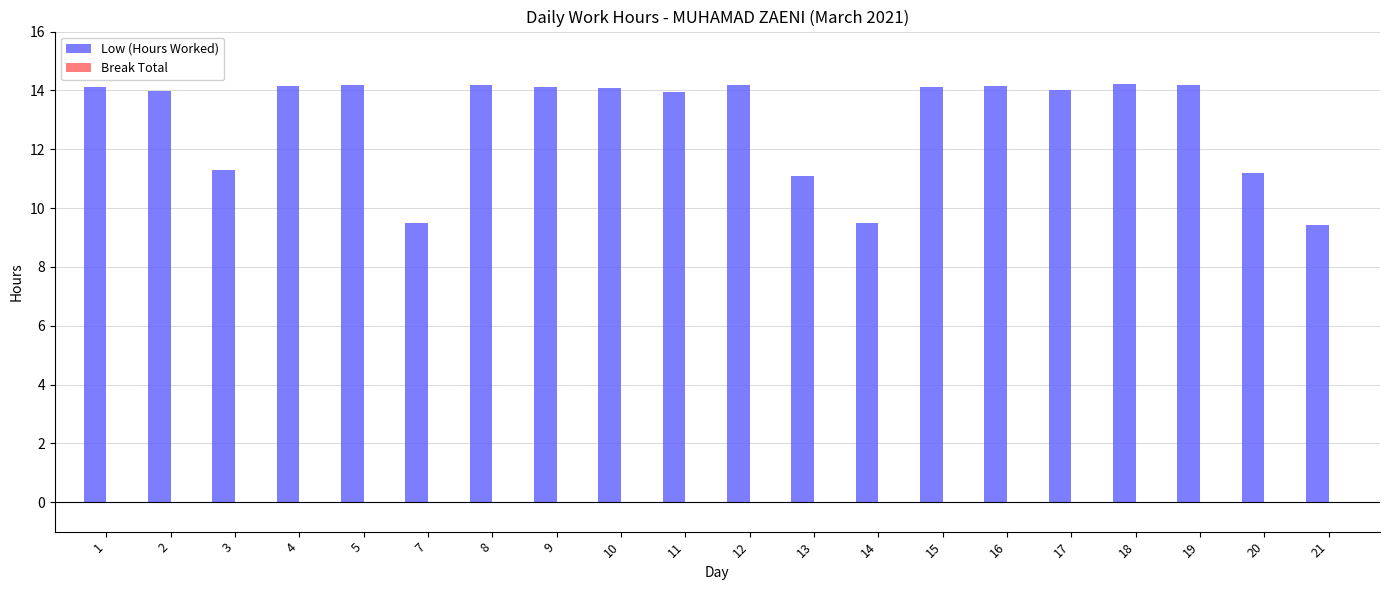

True or false: the data shows 23.3 at 9.

False